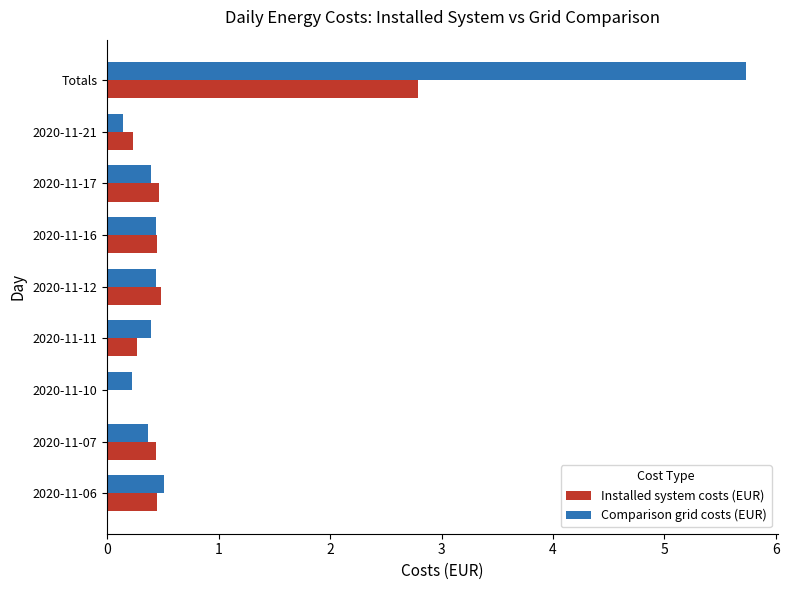

What is the average value of the Comparison grid costs (EUR) series?

1.0